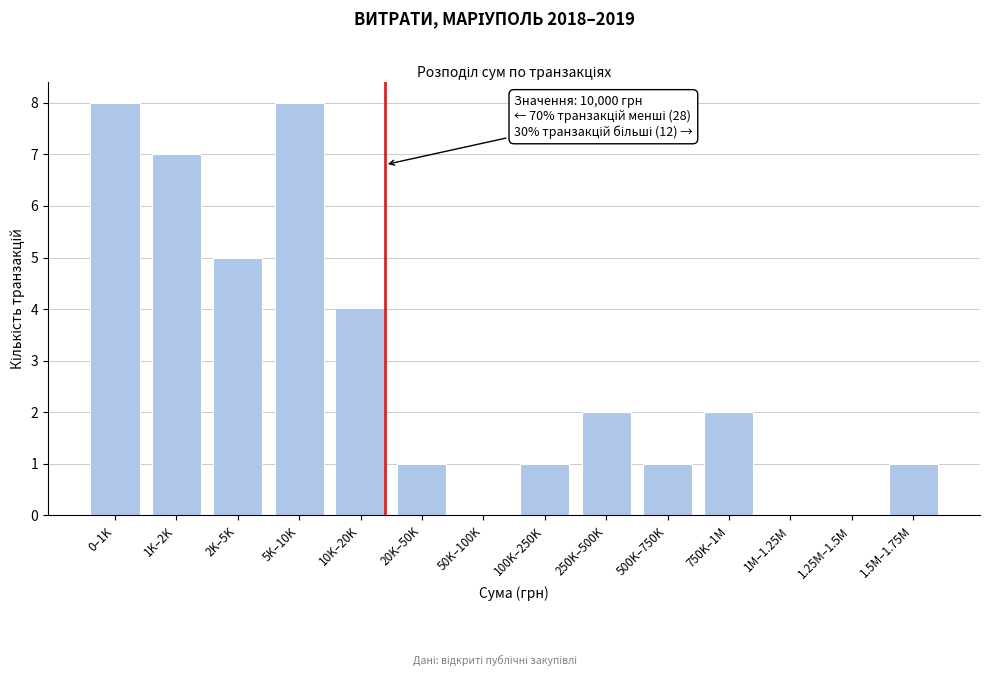

Reading right to left, what are all the values shown in this chart?

1.5M–1.75M=1	1.25M–1.5M=0	1M–1.25M=0	750K–1M=2	500K–750K=1	250K–500K=2	100K–250K=1	50K–100K=0	20K–50K=1	10K–20K=4	5K–10K=8	2K–5K=5	1K–2K=7	0–1K=8